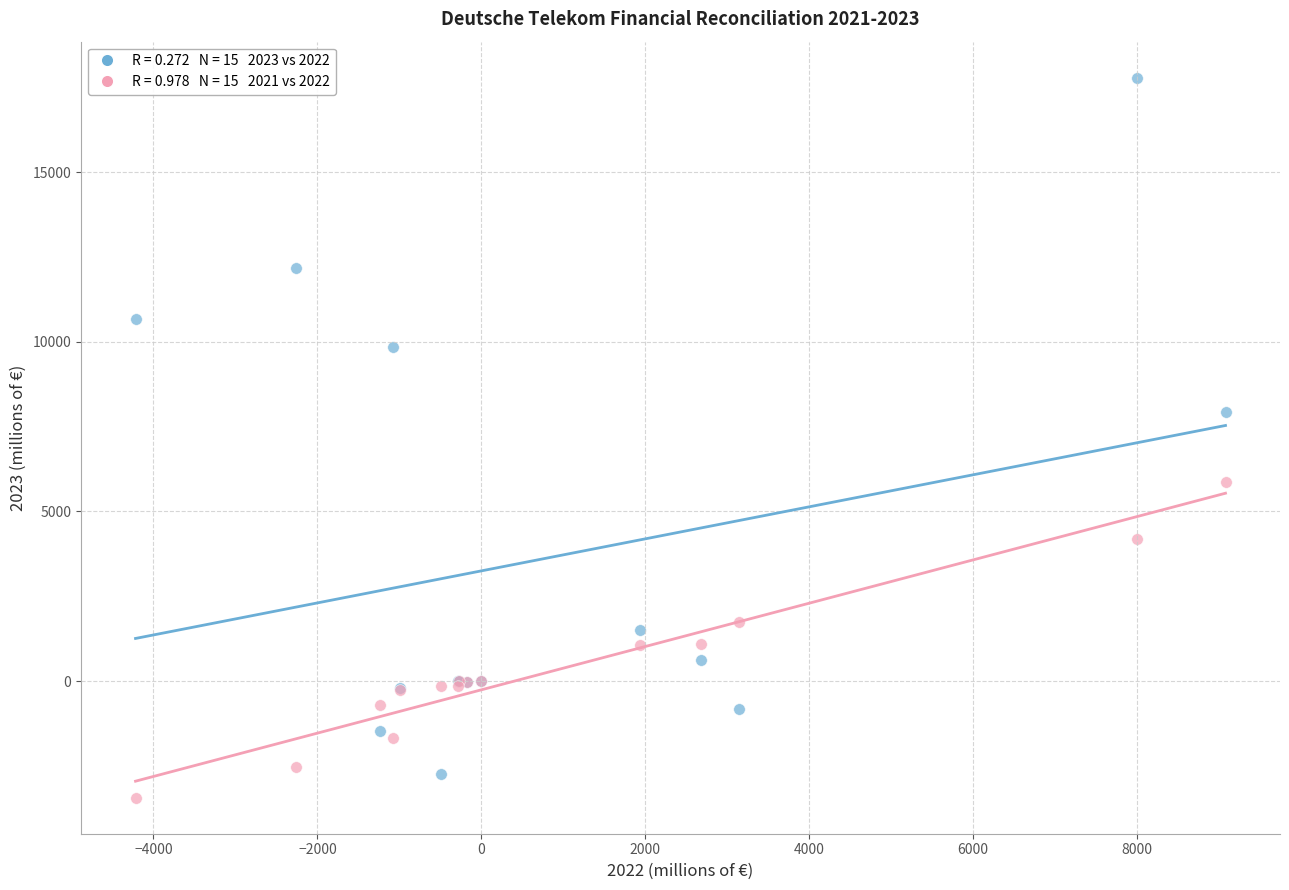

Across all series, what Y value is closest to 7175?

7940